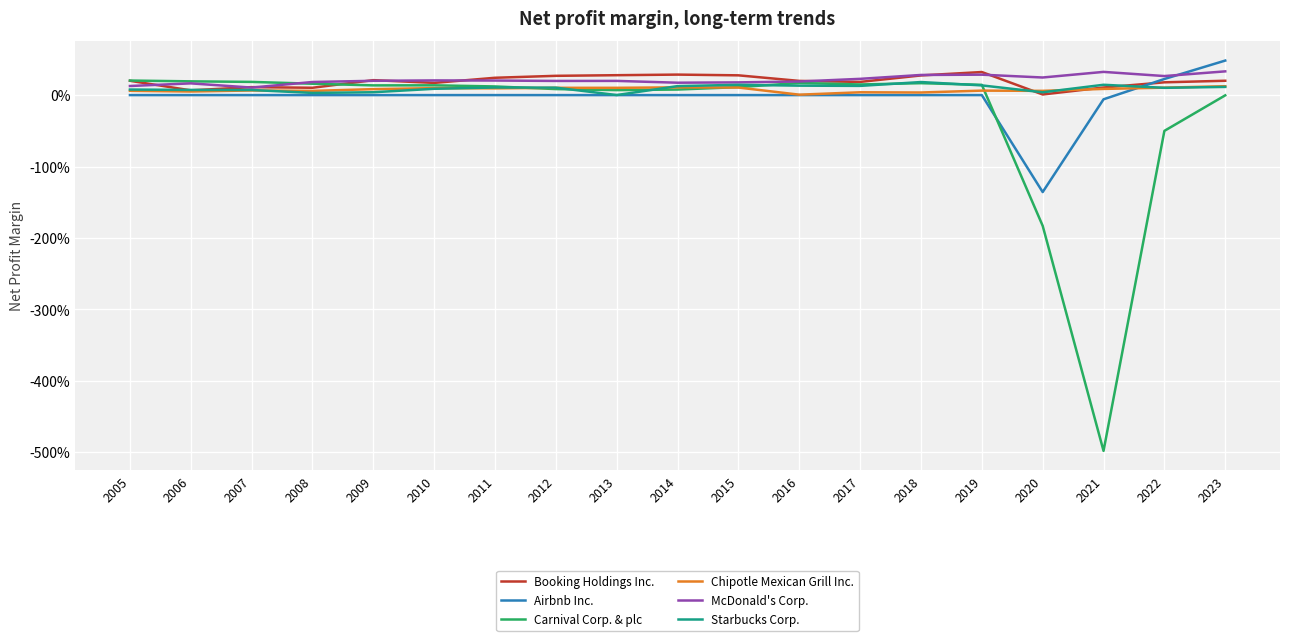

Reading left to right, transcribe all the data shown in this chart.

Booking Holdings Inc.: 0.2	0.1	0.1	0.1	0.2	0.2	0.2	0.3	0.3	0.3	0.3	0.2	0.2	0.3	0.3	0.0	0.1	0.2	0.2
Airbnb Inc.: 0.0	0.0	0.0	0.0	0.0	0.0	0.0	0.0	0.0	0.0	0.0	0.0	0.0	0.0	0.0	-1.4	-0.1	0.2	0.5
Carnival Corp. & plc: 0.2	0.2	0.2	0.2	0.1	0.1	0.1	0.1	0.1	0.1	0.1	0.2	0.1	0.2	0.1	-1.8	-5.0	-0.5	-0.0
Chipotle Mexican Grill Inc.: 0.1	0.1	0.1	0.1	0.1	0.1	0.1	0.1	0.1	0.1	0.1	0.0	0.0	0.0	0.1	0.1	0.1	0.1	0.1
McDonald's Corp.: 0.1	0.2	0.1	0.2	0.2	0.2	0.2	0.2	0.2	0.2	0.2	0.2	0.2	0.3	0.3	0.2	0.3	0.3	0.3
Starbucks Corp.: 0.1	0.1	0.1	0.0	0.0	0.1	0.1	0.1	0.0	0.1	0.1	0.1	0.1	0.2	0.1	0.0	0.1	0.1	0.1